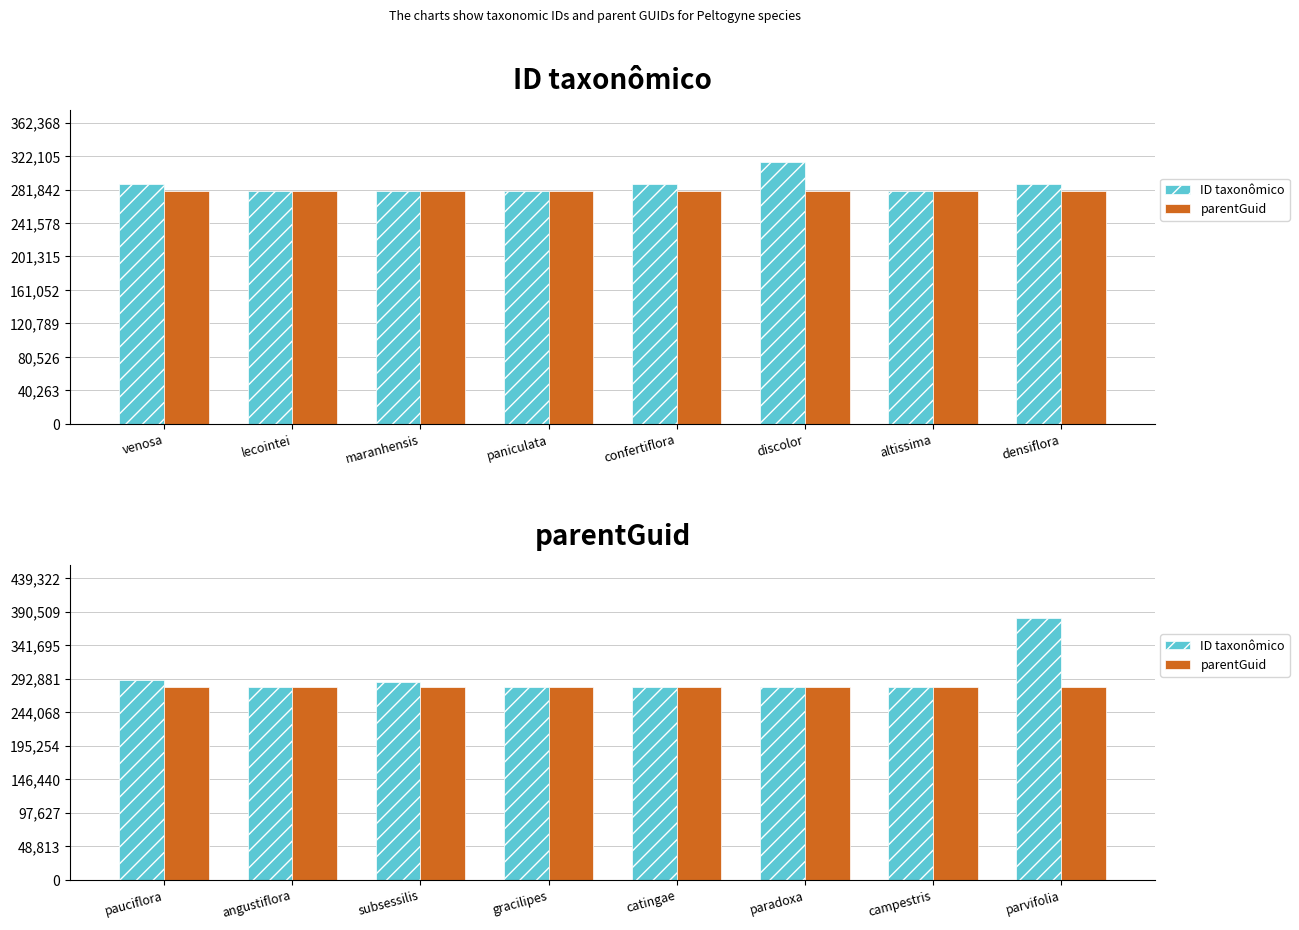

What position from the right is parvifolia?

1